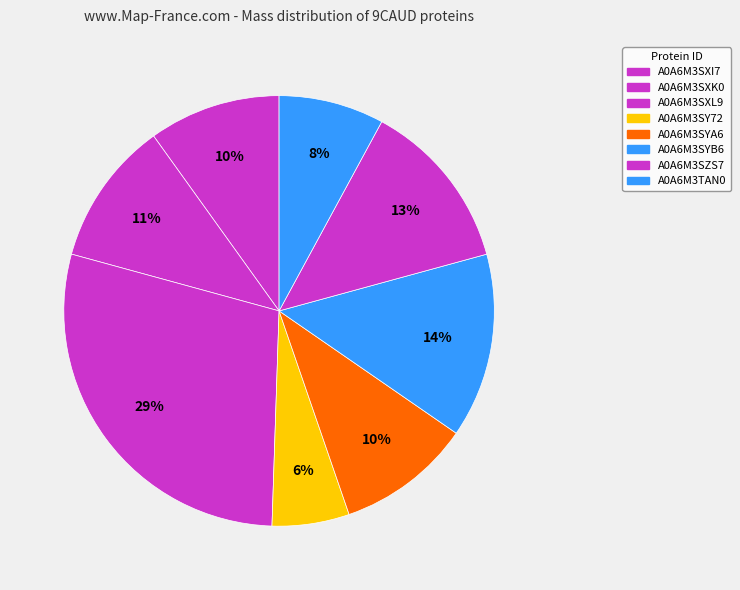

Count the number of slices in the pie.

8